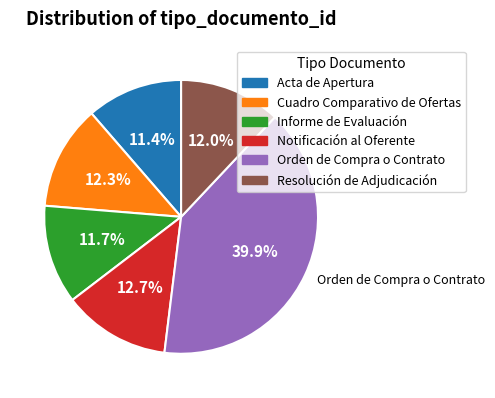

Is there any slice that represents more than half of the pie?

No